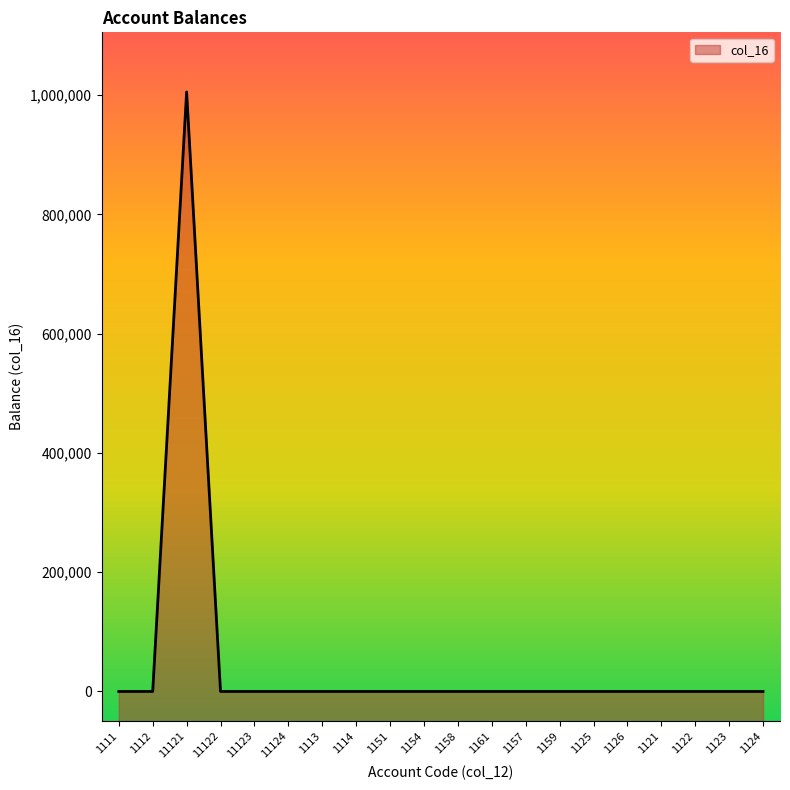

Reading left to right, transcribe all the data shown in this chart.

1111=0	1112=0	11121=1005500	11122=0	11123=0	11124=0	1113=0	1114=0	1151=0	1154=0	1158=0	1161=0	1157=0	1159=0	1125=0	1126=0	1121=0	1122=0	1123=0	1124=0